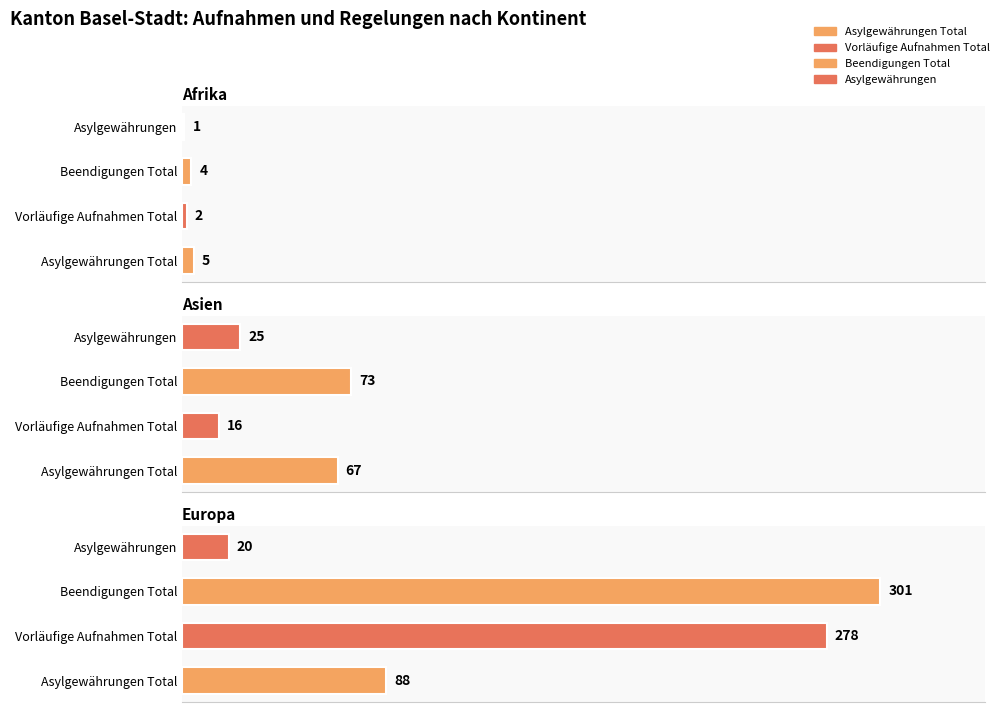

Between Ozeanien and Afrika, which is larger?

Afrika